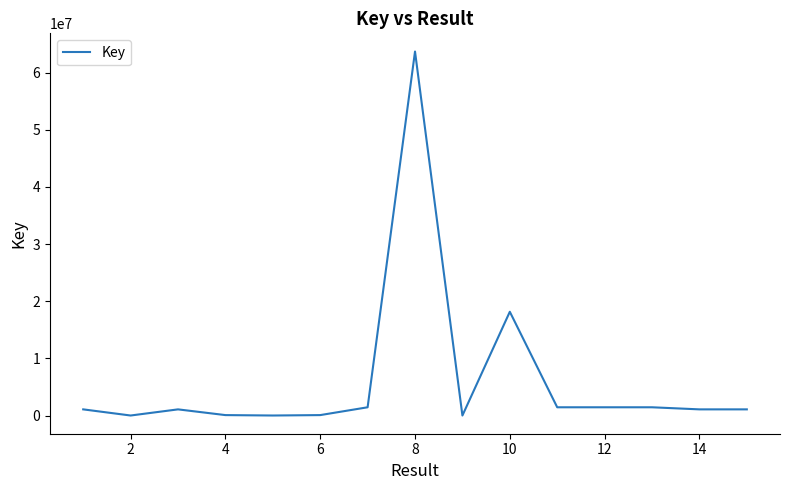

What is the maximum value shown in the chart?

63696495